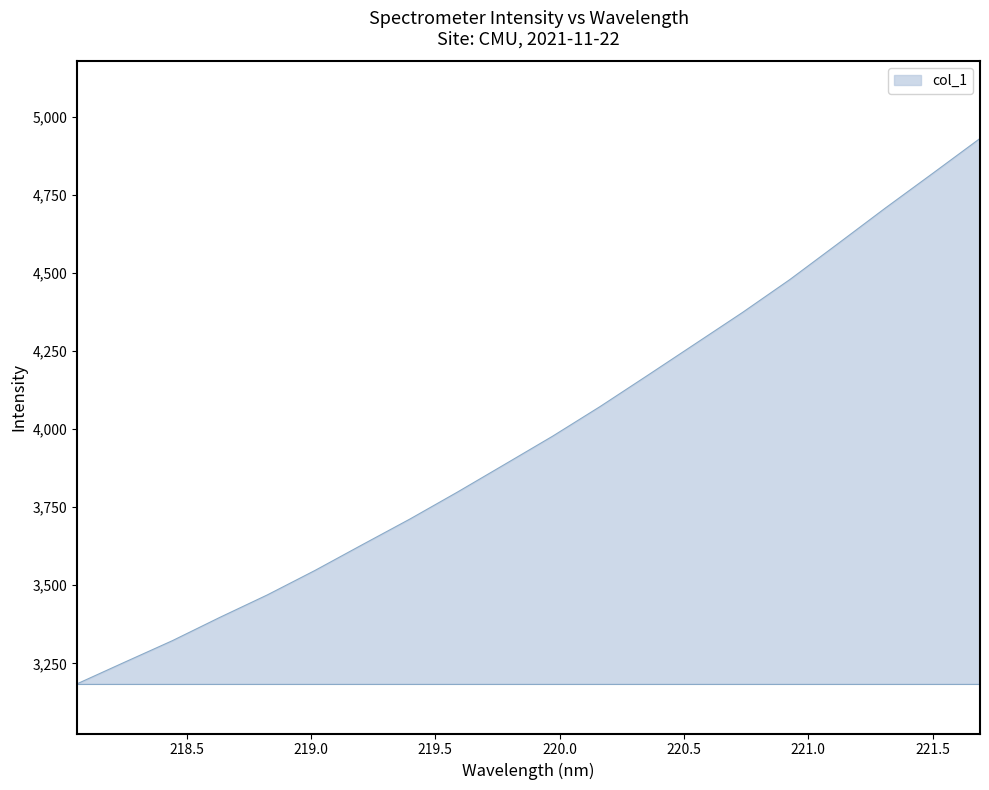

True or false: the data has more than 1 interior local peaks.

False